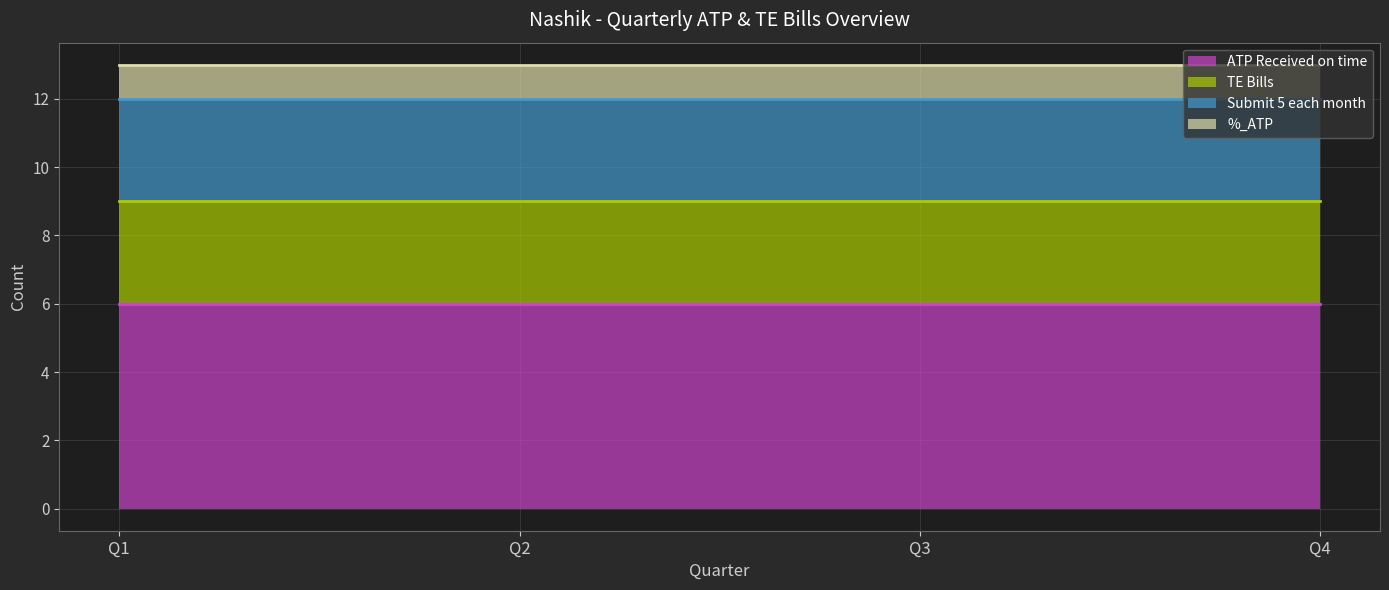

What is the spread (max minus min) of values at Q4?

5